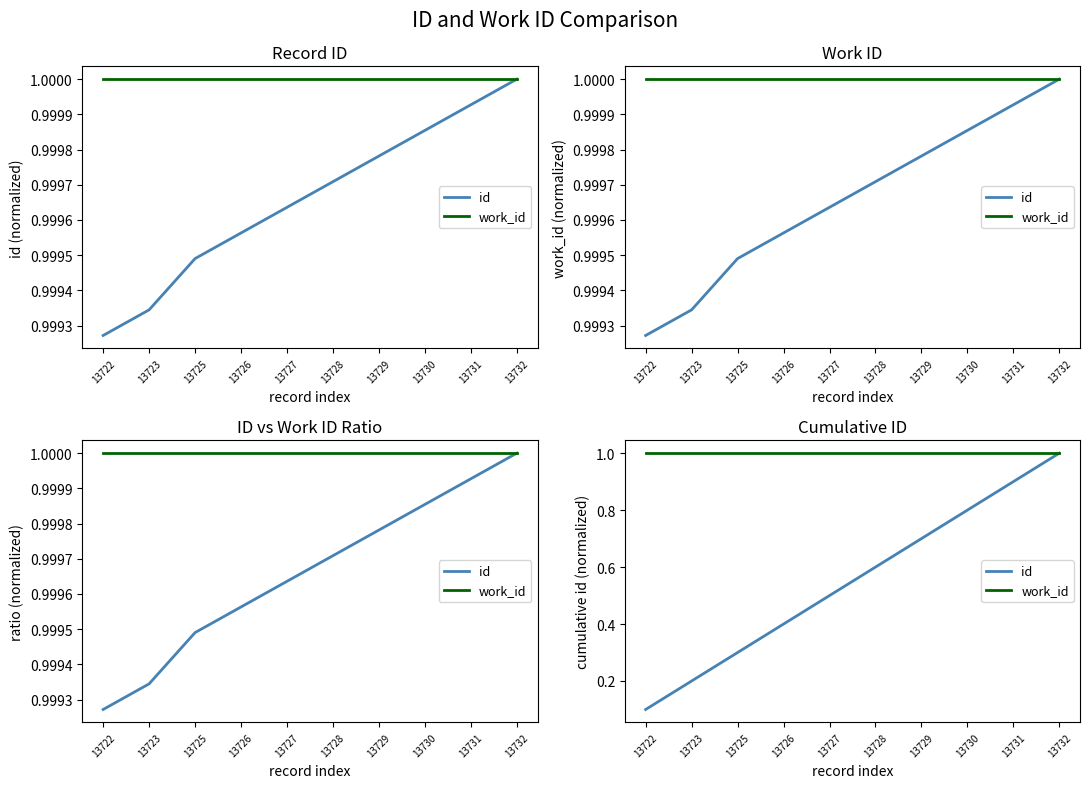

What are all the series names shown in the legend?

id, work_id